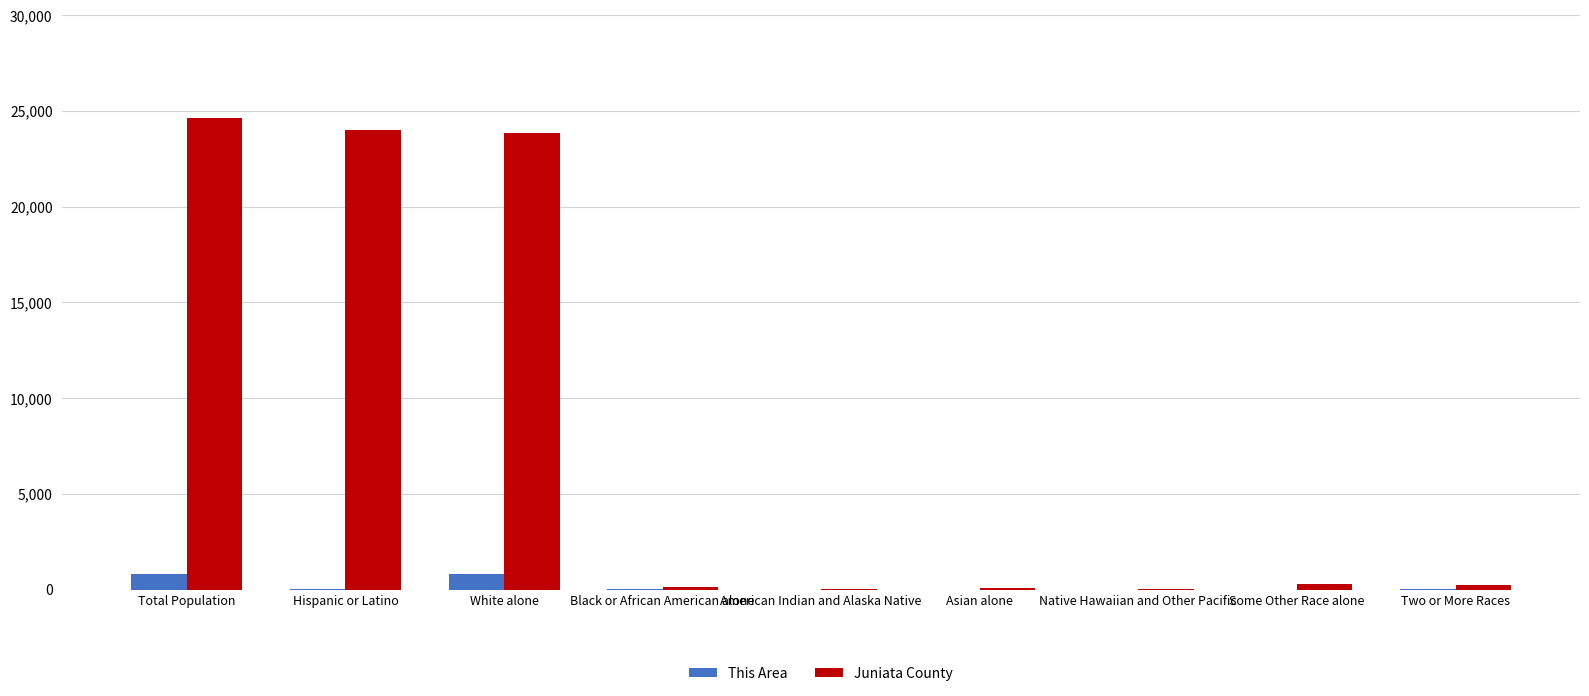

Which series has the largest total across all categories?

Juniata County